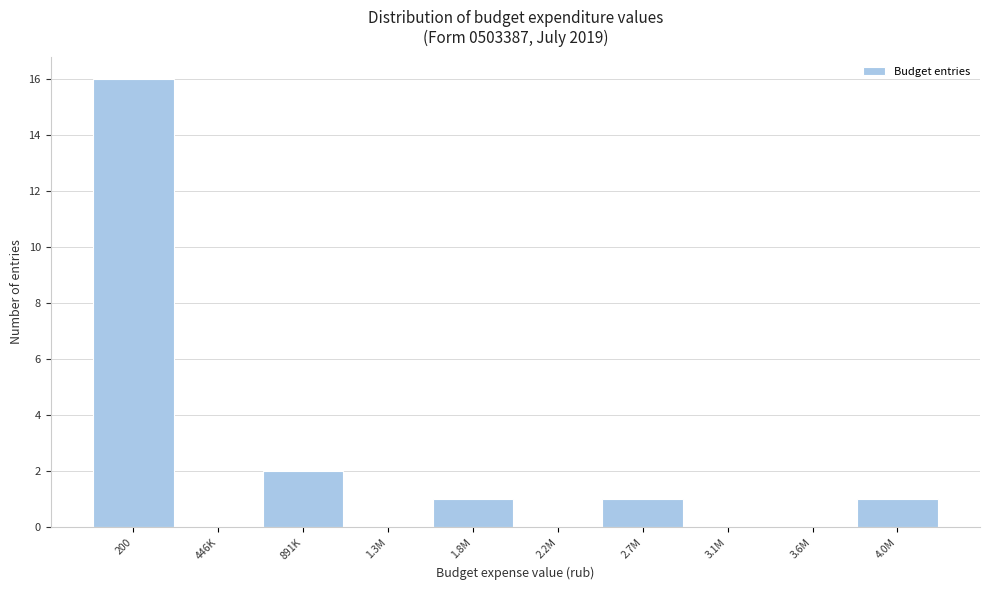

Reading left to right, list all the values displayed in this chart.

200=16	446K=0	891K=2	1.3M=0	1.8M=1	2.2M=0	2.7M=1	3.1M=0	3.6M=0	4.0M=1